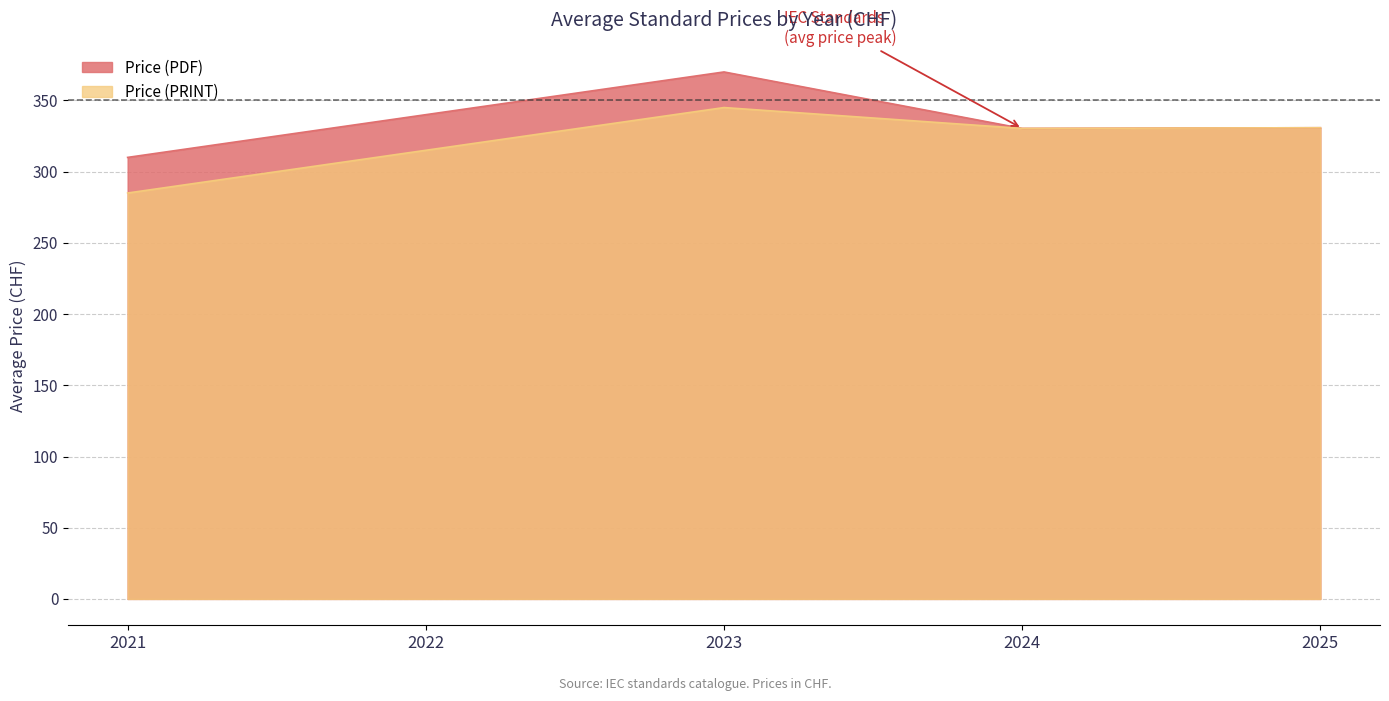

What value does the Price (PRINT) series have at 2021?

285.0